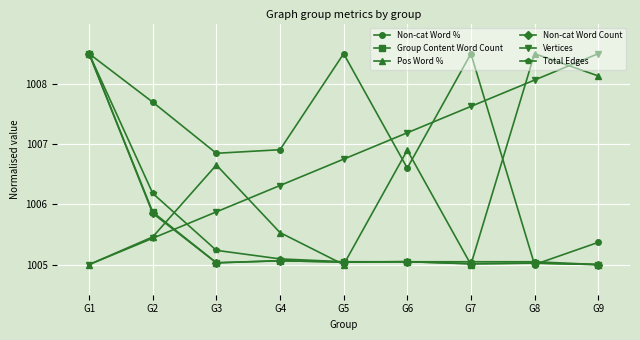

Which category has the highest value in the Total Edges series?

G1